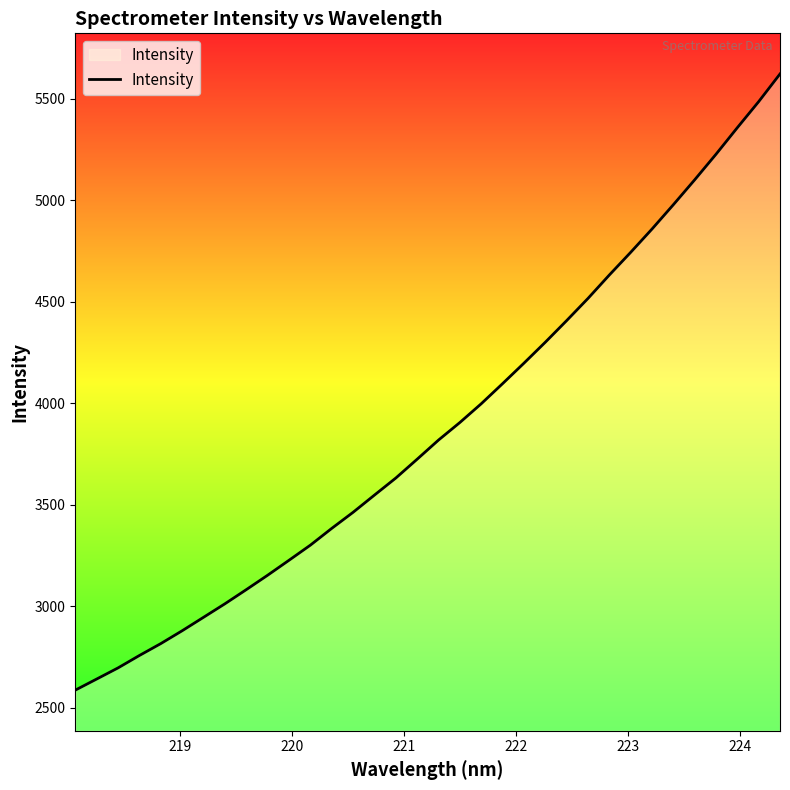

What is the difference between the maximum and minimum values?

3033.7